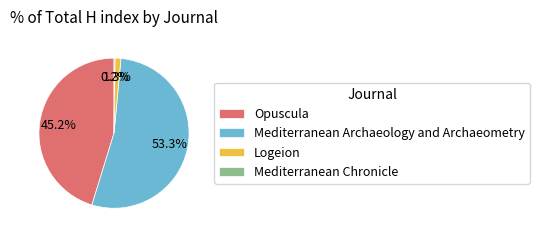

Is there a majority slice in this chart?

Yes